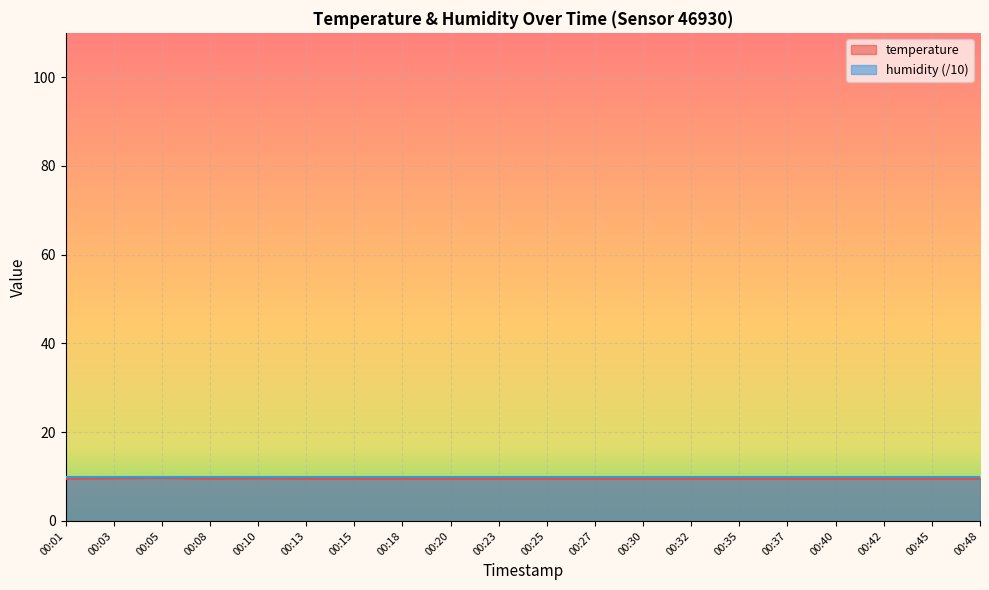

Which label corresponds to the largest value in the chart?

00:05